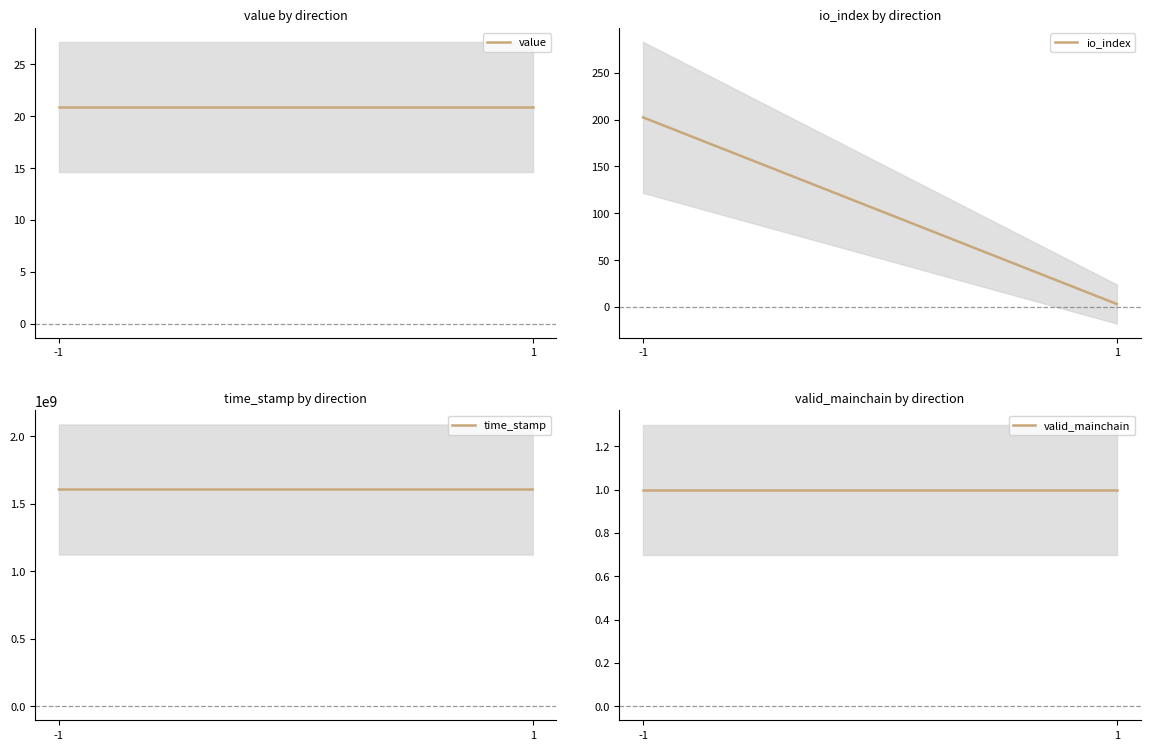

True or false: valid_mainchain has a value of 1.0 at -1.

True